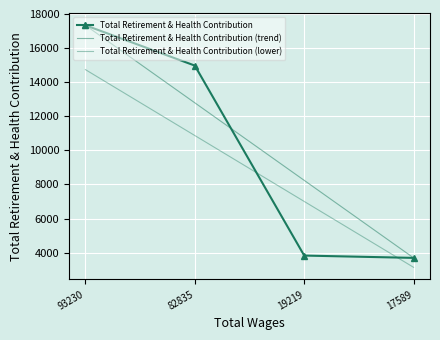

How many data points are less than 14973?

2